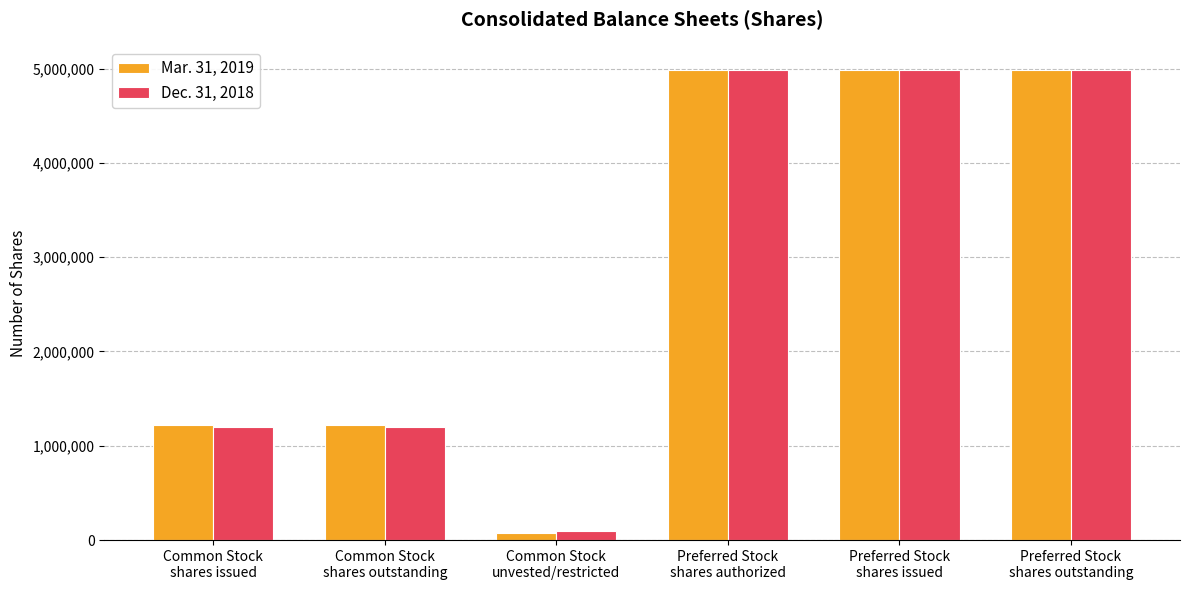

What is the minimum value shown in the chart?

73715